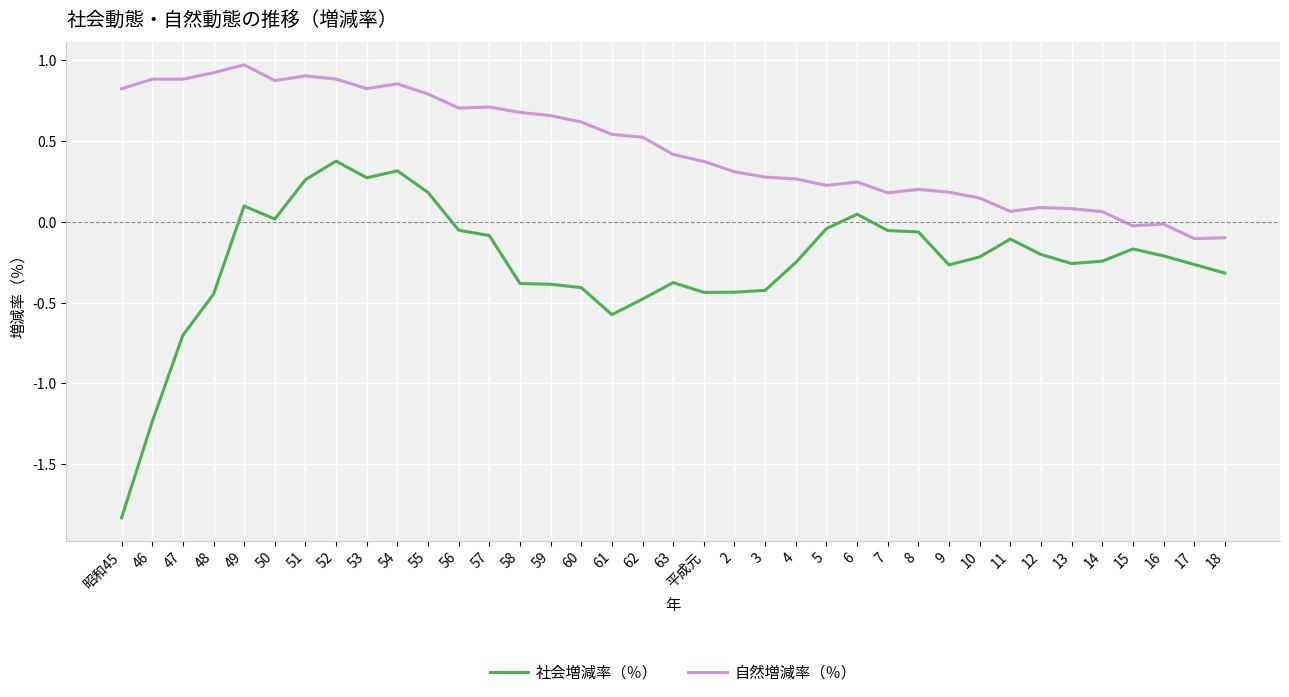

True or false: 社会増減率（％） and 自然増減率（％） intersect in this chart.

False